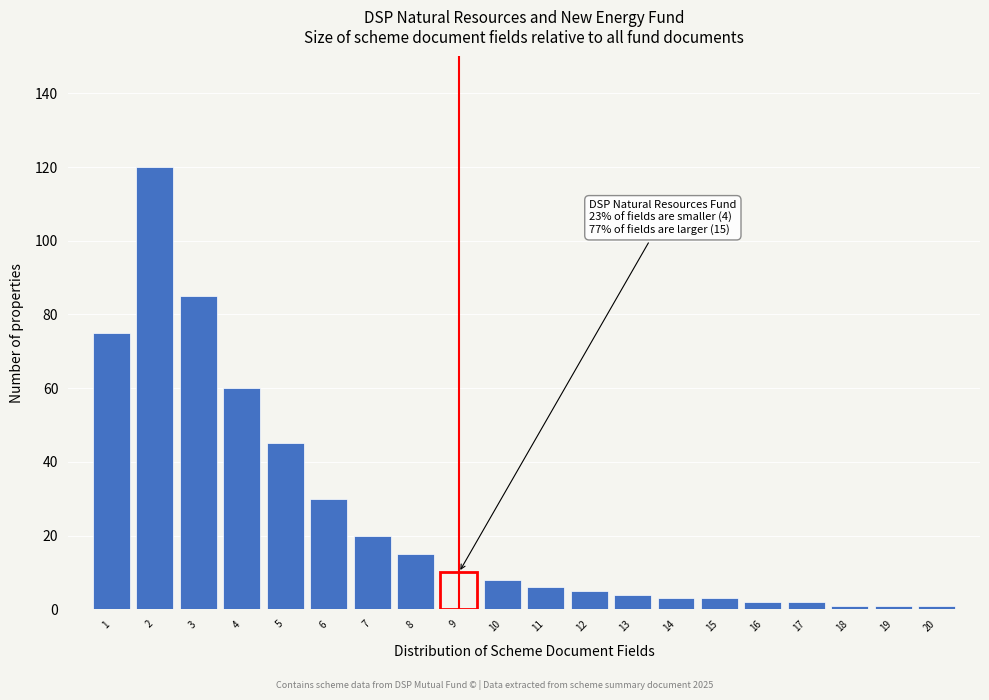

Reading right to left, transcribe all the data shown in this chart.

20=1	19=1	18=1	17=2	16=2	15=3	14=3	13=4	12=5	11=6	10=8	9=10	8=15	7=20	6=30	5=45	4=60	3=85	2=120	1=75